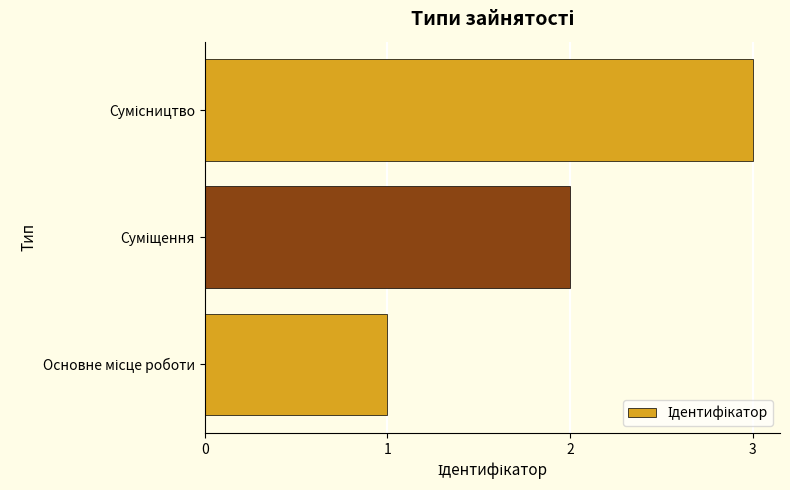

What is the maximum value shown in the chart?

3